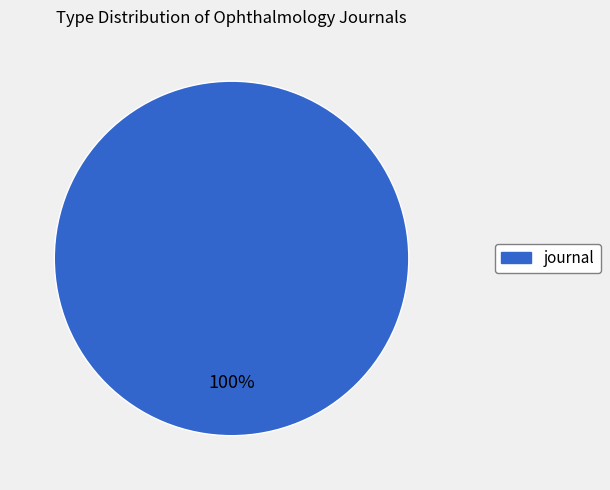

Is there a majority slice in this chart?

Yes